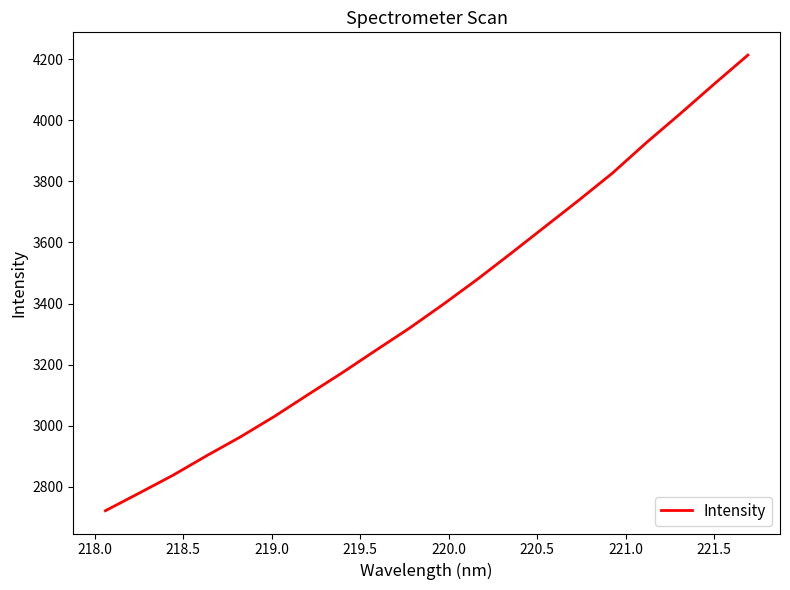

What is the minimum value shown in the chart?

2722.1